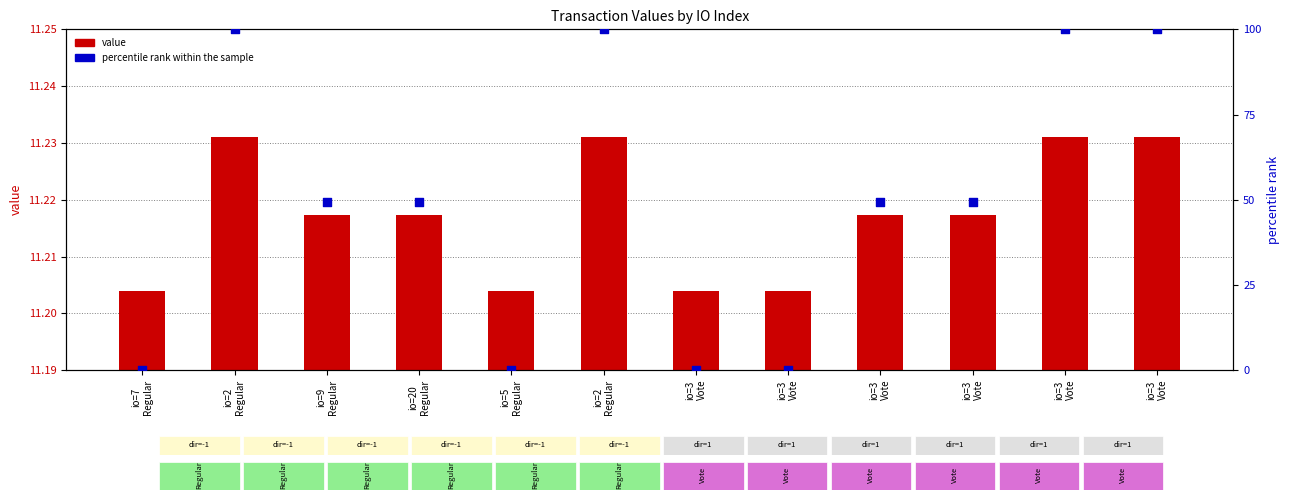

Which series contains the lowest Y value?

percentile rank within the sample